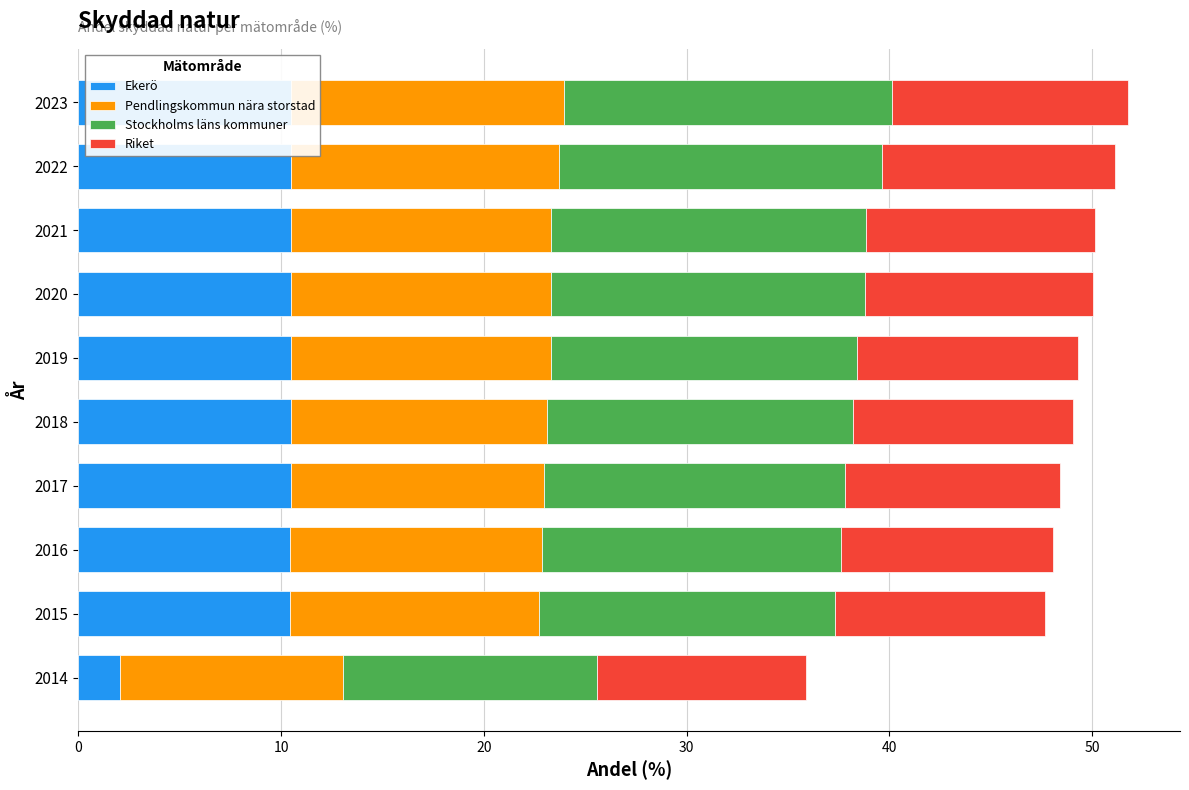

What is the difference between the second highest and minimum values in the Ekerö series?

8.4